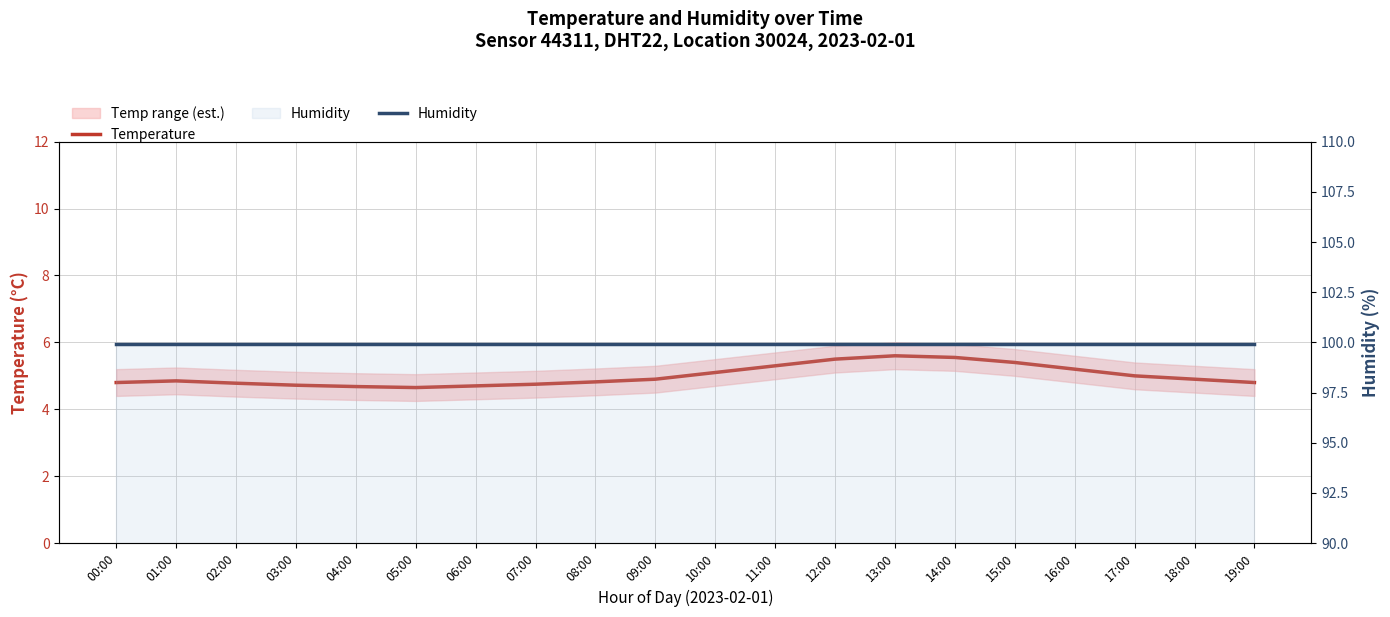

What is the difference between the maximum and minimum values in the Temperature series?

0.9